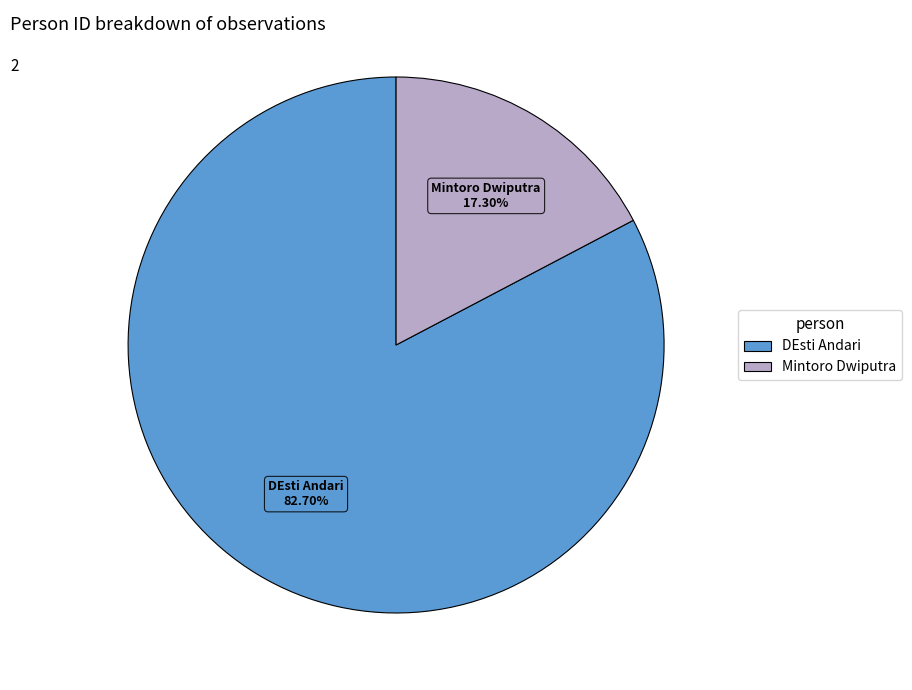

Which has a higher value, Mintoro Dwiputra or DEsti Andari?

DEsti Andari